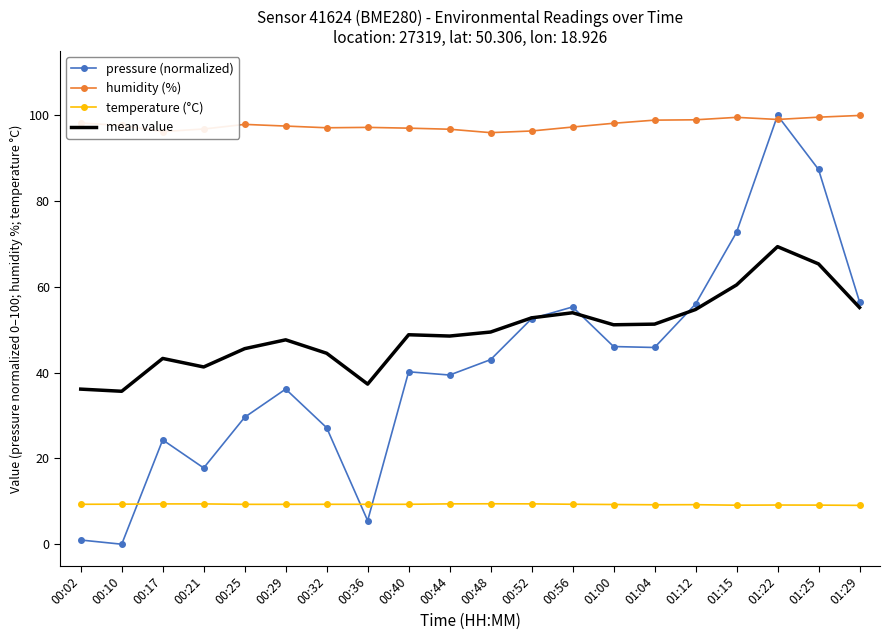

How many temperature (°C) values are between 9 and 10?

20